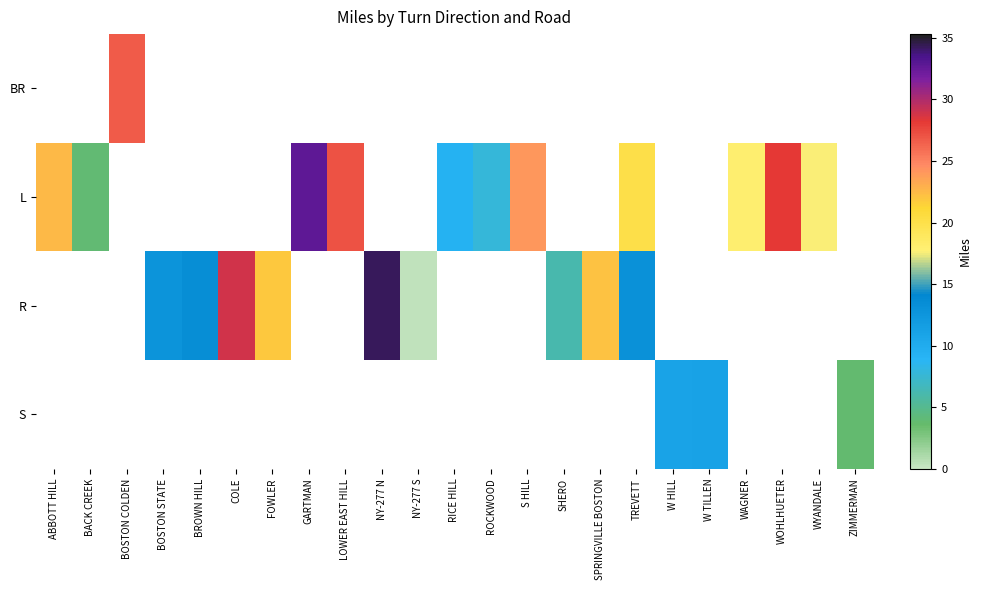

How many distinct data groups are displayed?

4